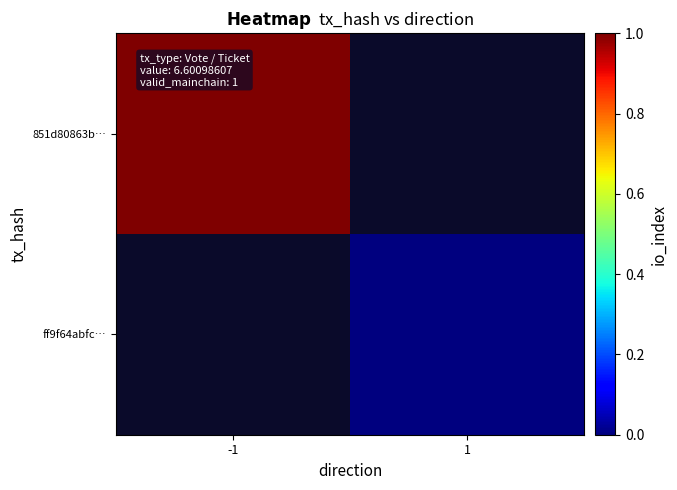

Is the value of ff9f64abfc… at -1 greater than the value of 851d80863b… at -1?

No